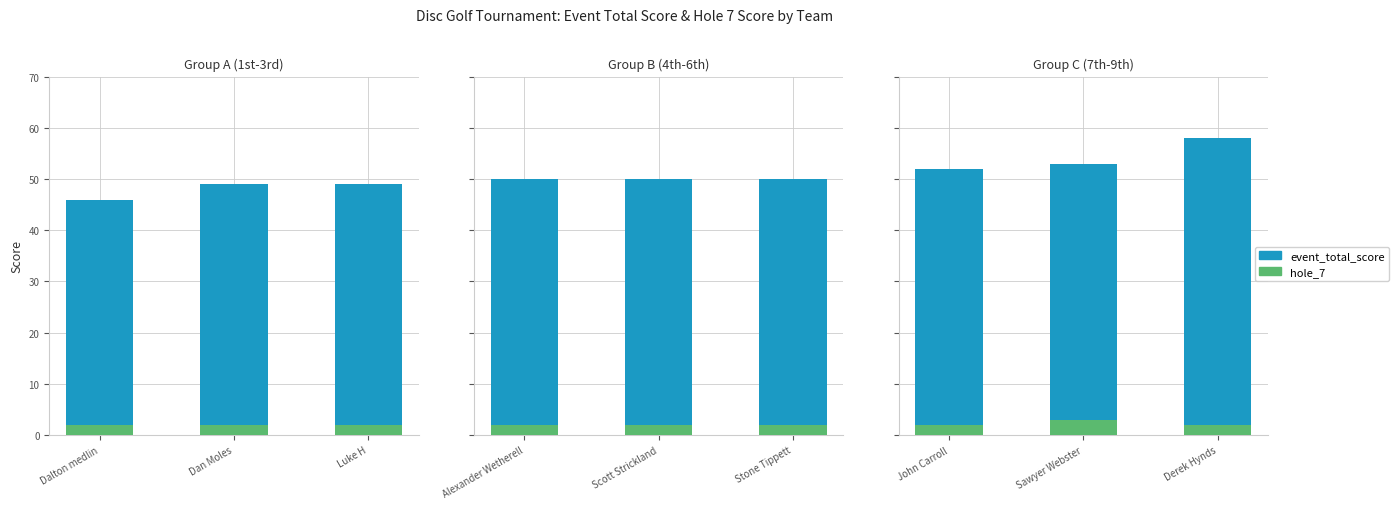

What are all the series names shown in the legend?

event_total_score, hole_7